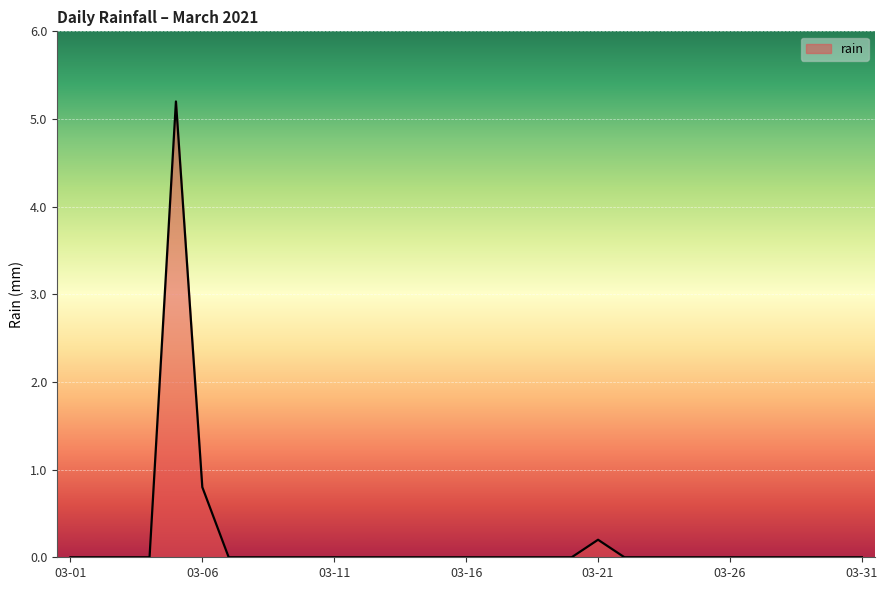

Reading right to left, what are all the values shown in this chart?

0.0	0.0	0.0	0.0	0.0	0.0	0.0	0.0	0.0	0.0	0.2	0.0	0.0	0.0	0.0	0.0	0.0	0.0	0.0	0.0	0.0	0.0	0.0	0.0	0.0	0.8	5.2	0.0	0.0	0.0	0.0